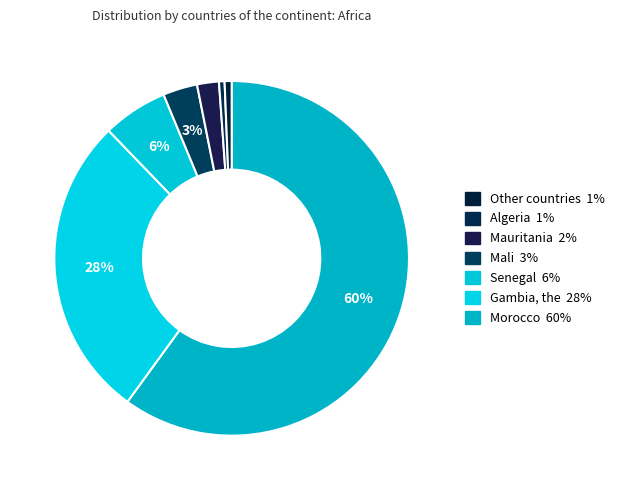

To the nearest percent, what is the difference between the largest and smallest slice percentages?

59%